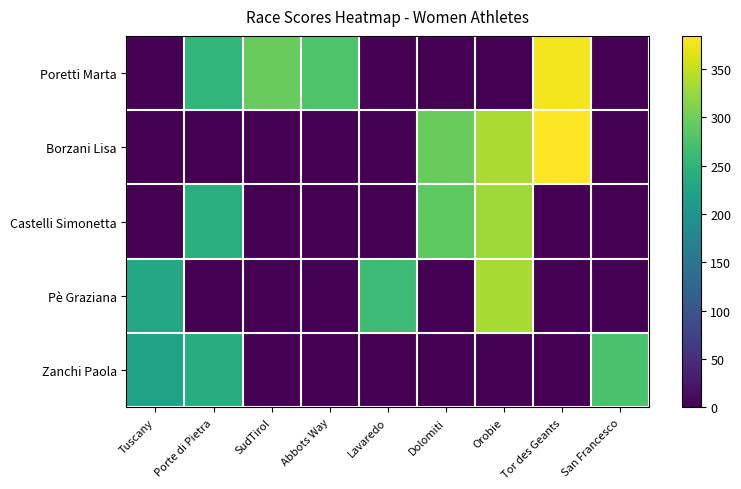

At which category does the chart reach its minimum across all series?

Tuscany